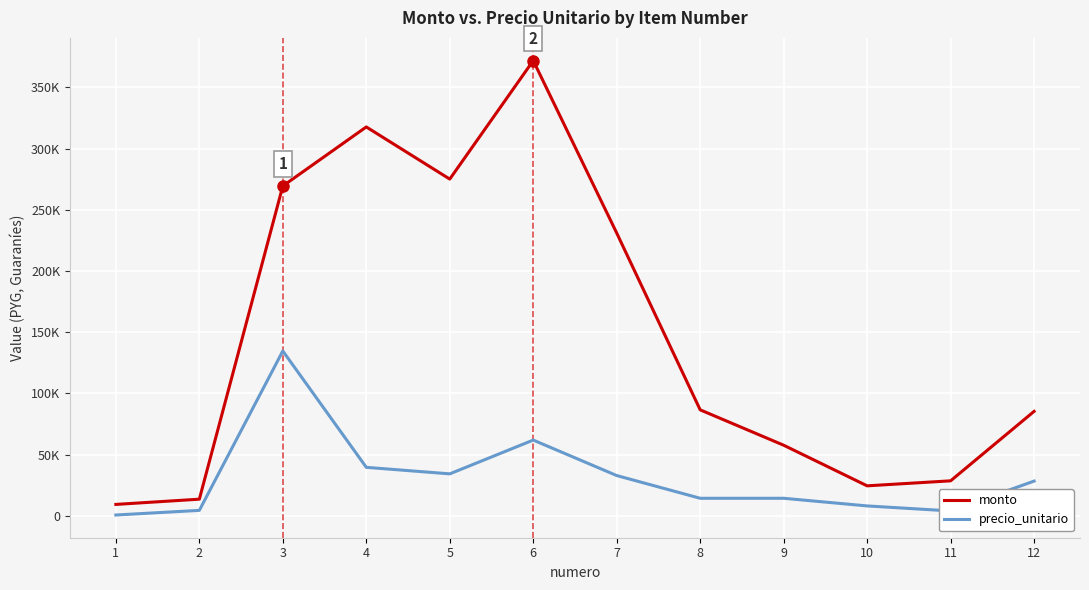

Which category has the lowest value in the precio_unitario series?

1